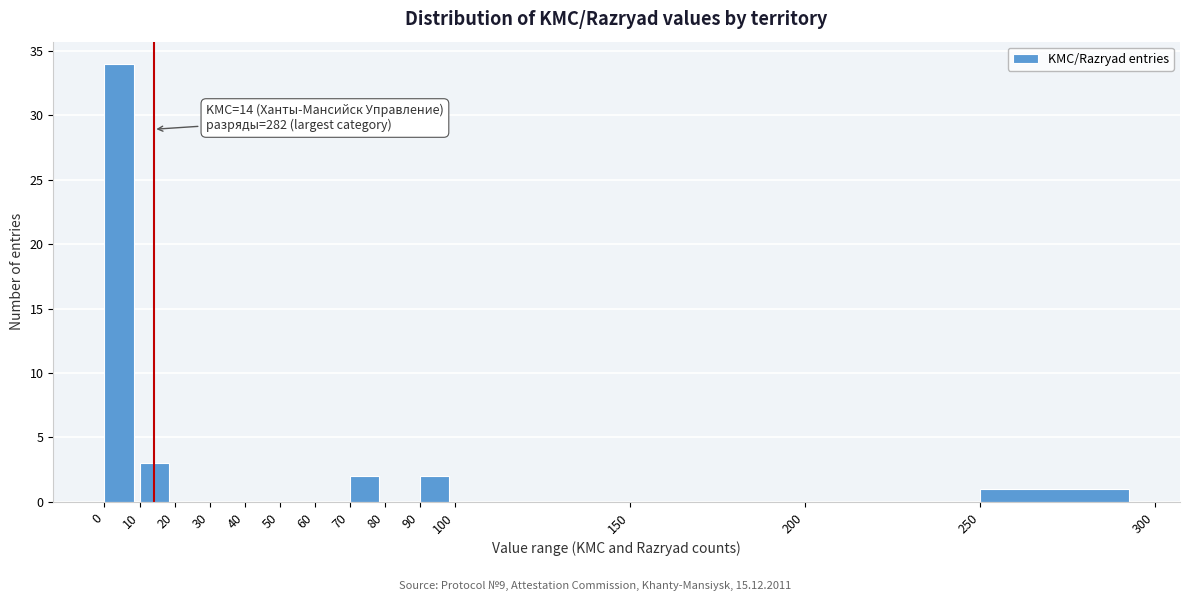

Which range on the x-axis has the tallest bar?

0 to 10